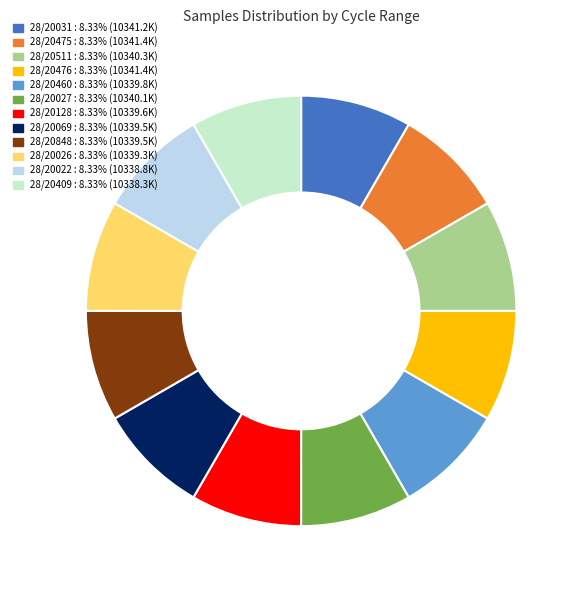

Is there any slice that represents more than half of the pie?

No